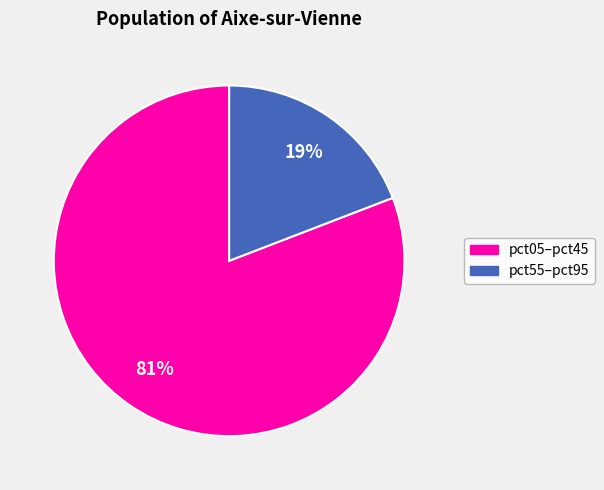

How many slices are in this pie chart?

2